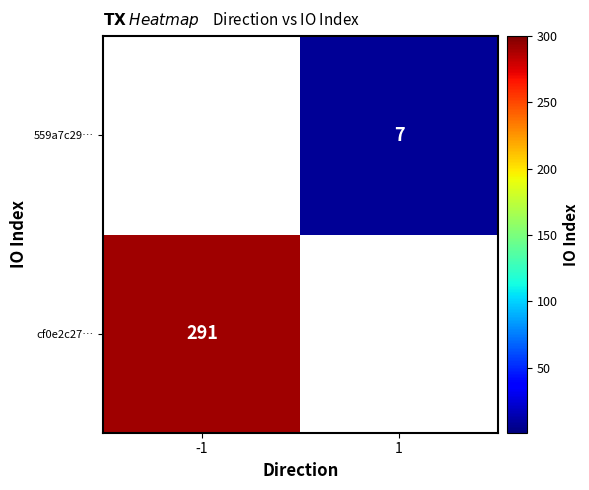

How many series are shown in this chart?

2